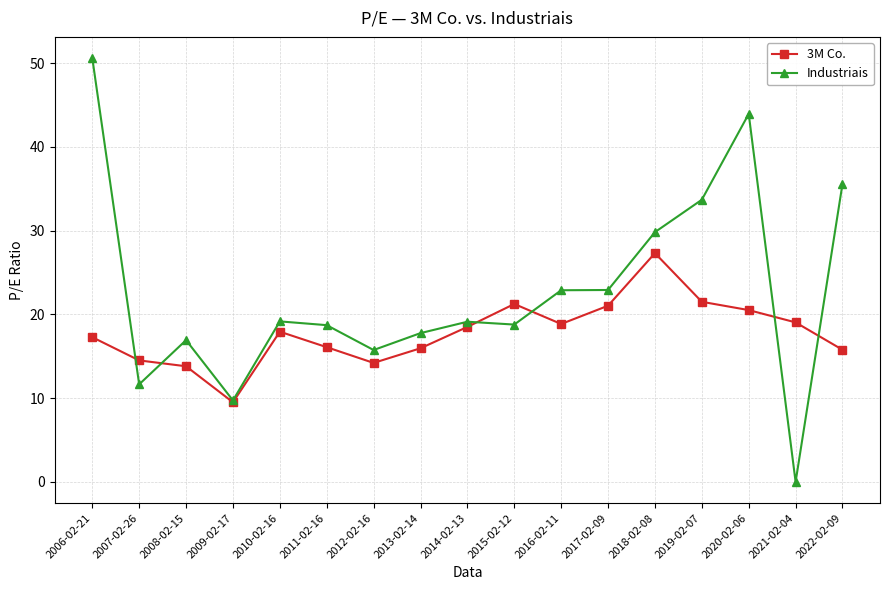

True or false: 3M Co. has more than 2 interior local peaks.

True